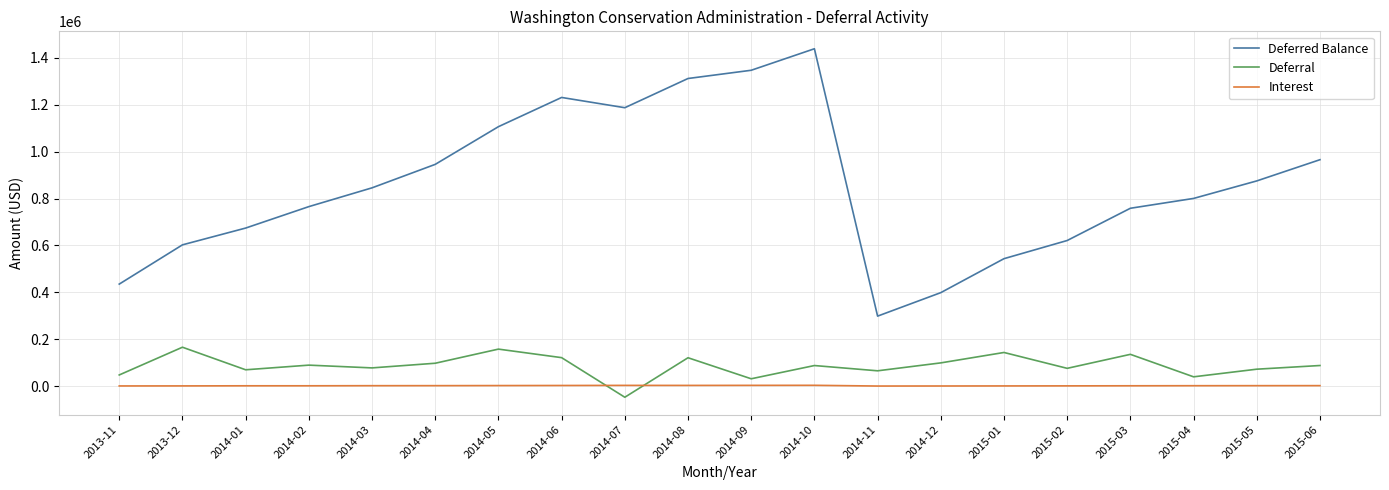

In Deferred Balance, how many points are higher than both neighbors (excluding endpoints)?

2